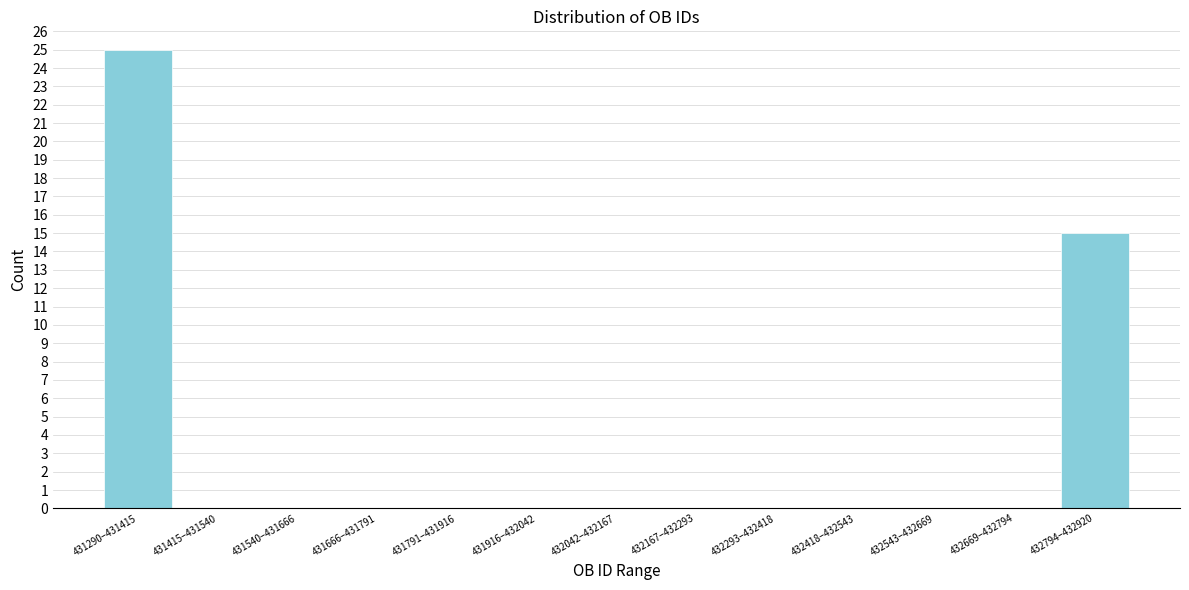

Reading left to right, list all the values displayed in this chart.

431290–431415=25	431415–431540=0	431540–431666=0	431666–431791=0	431791–431916=0	431916–432042=0	432042–432167=0	432167–432293=0	432293–432418=0	432418–432543=0	432543–432669=0	432669–432794=0	432794–432920=15